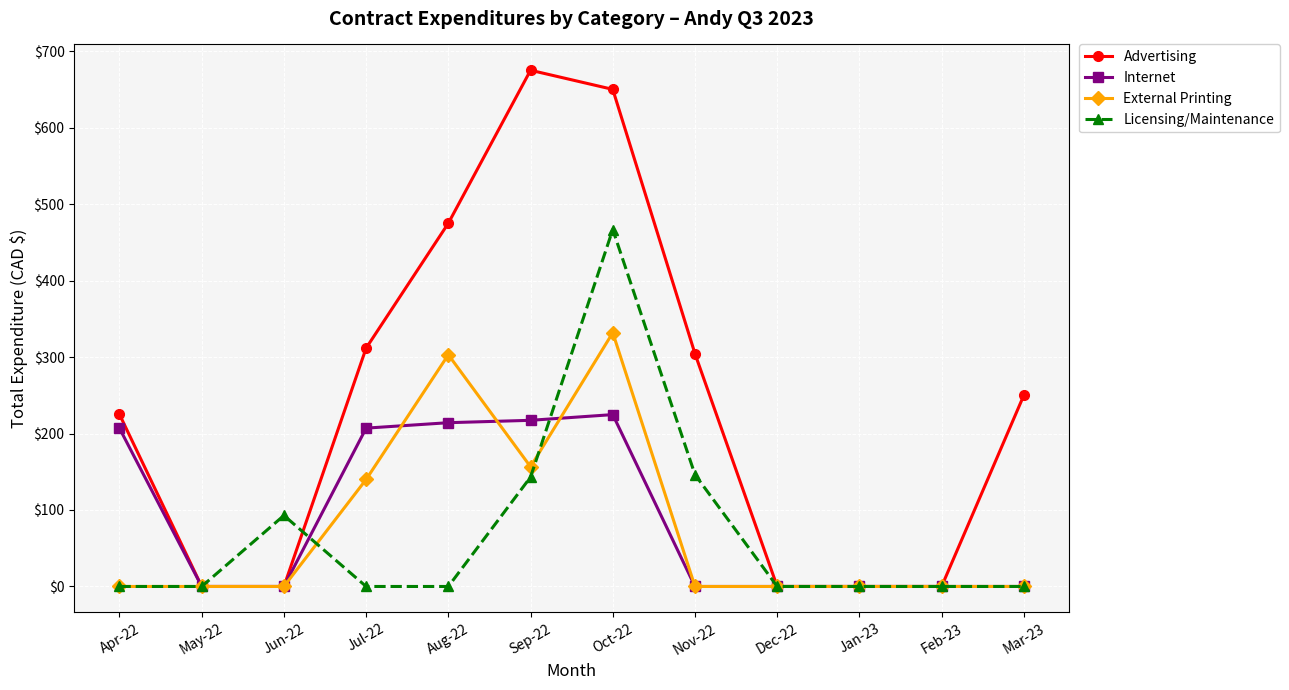

Where is Licensing/Maintenance nearest to the value 233?

Nov-22